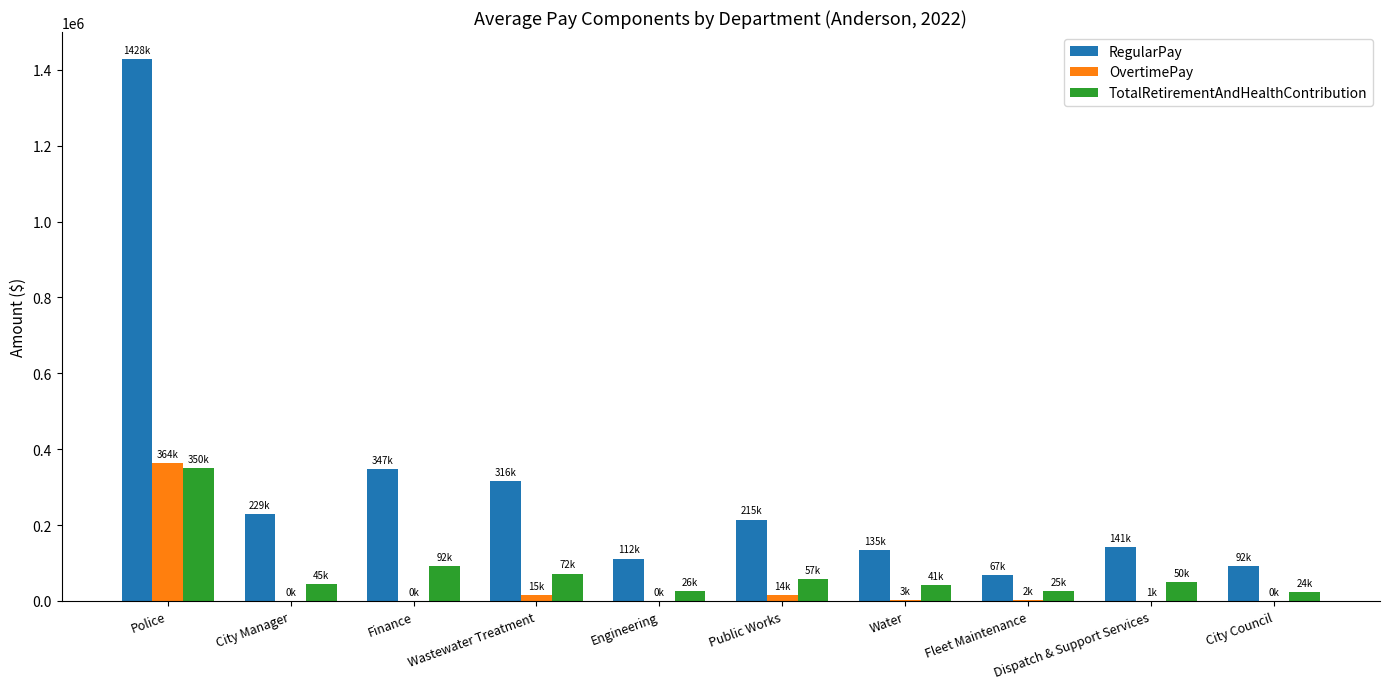

Count the number of categories in the chart.

10